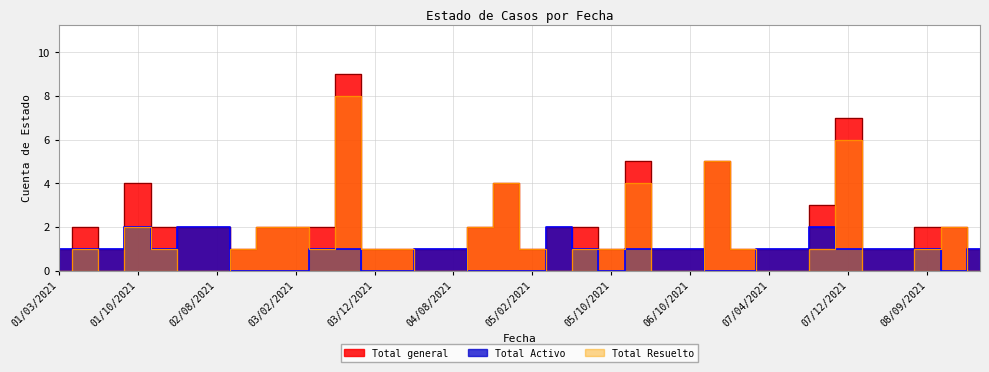

Count the number of categories in the chart.

36